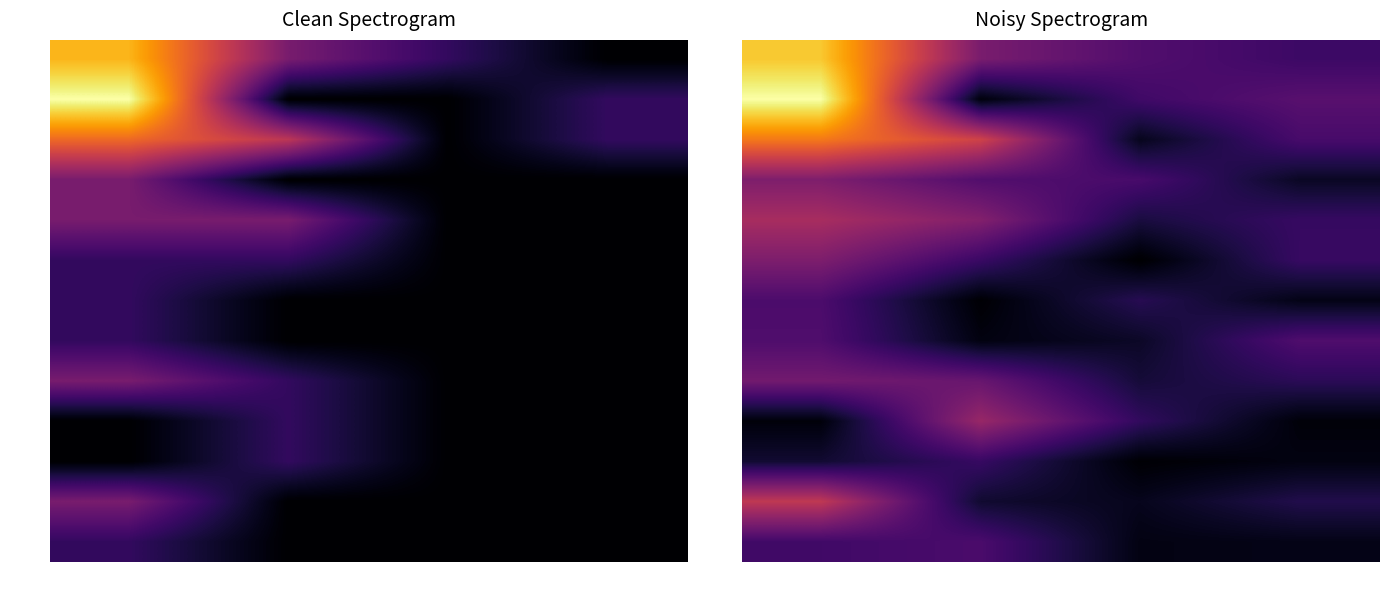

What value does the 00024 series have at 01?

0.1